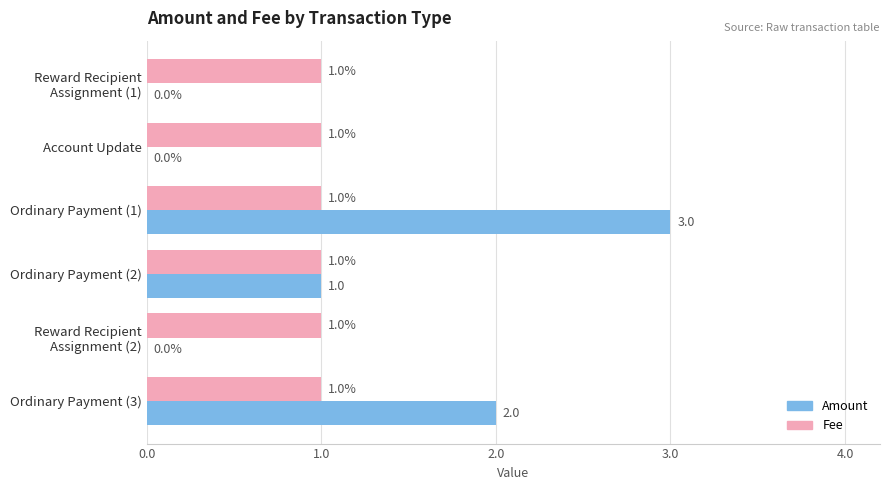

What is the average value of the Amount series?

1